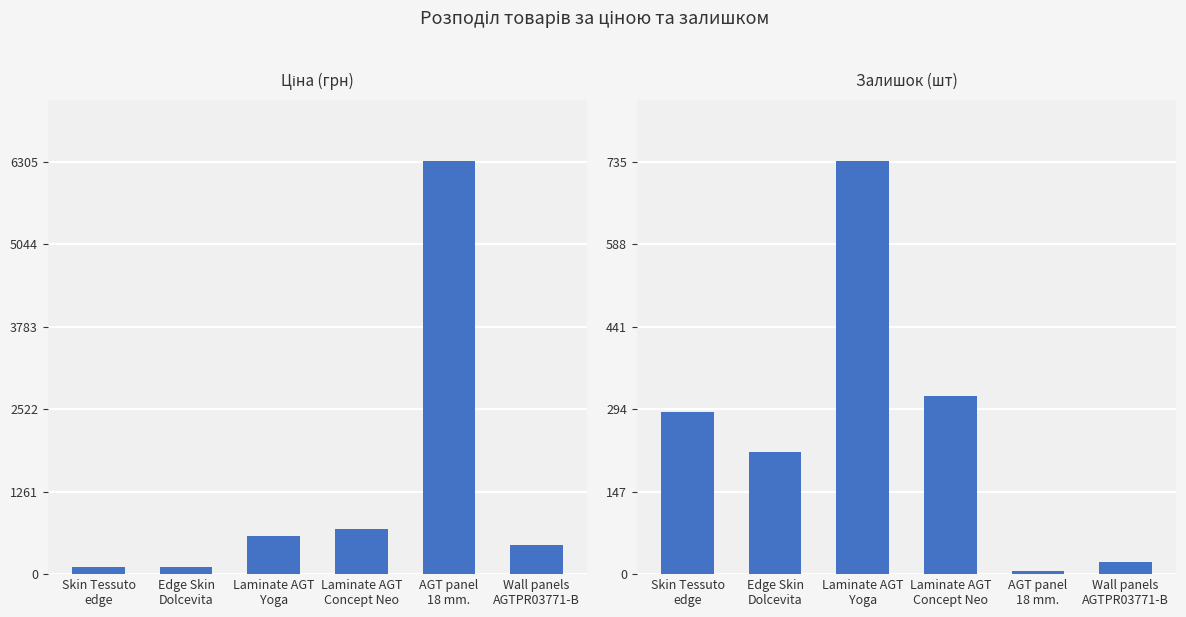

Which series has the largest range (max minus min)?

Ціна (грн)